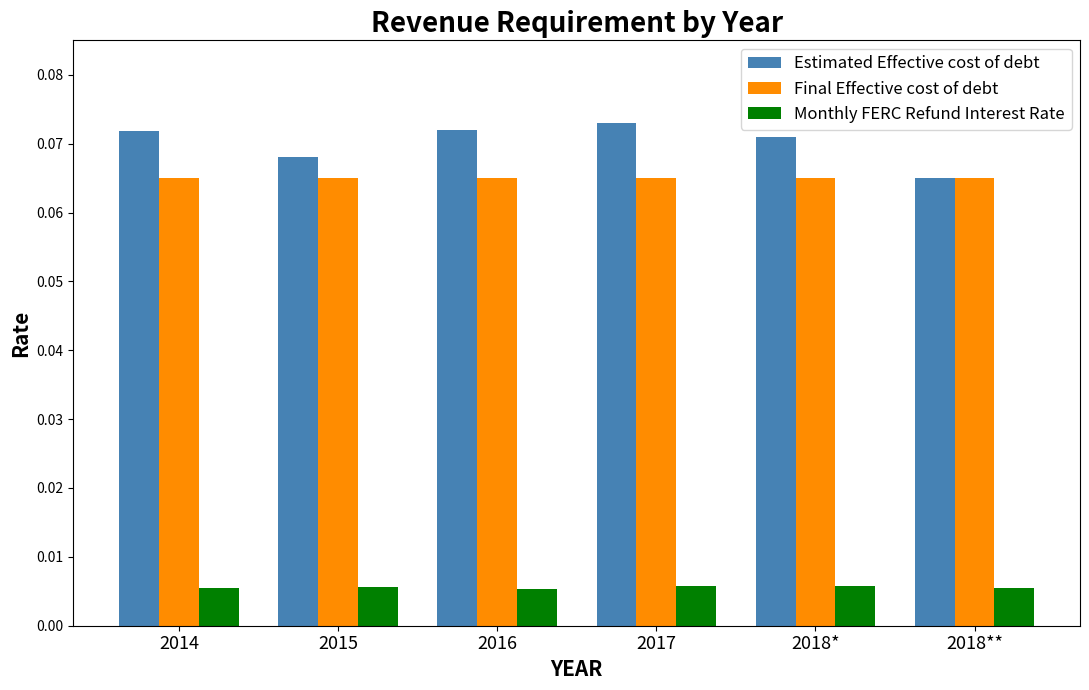

Rank the series at 2018* from highest to lowest value.

Estimated Effective cost of debt, Final Effective cost of debt, Monthly FERC Refund Interest Rate